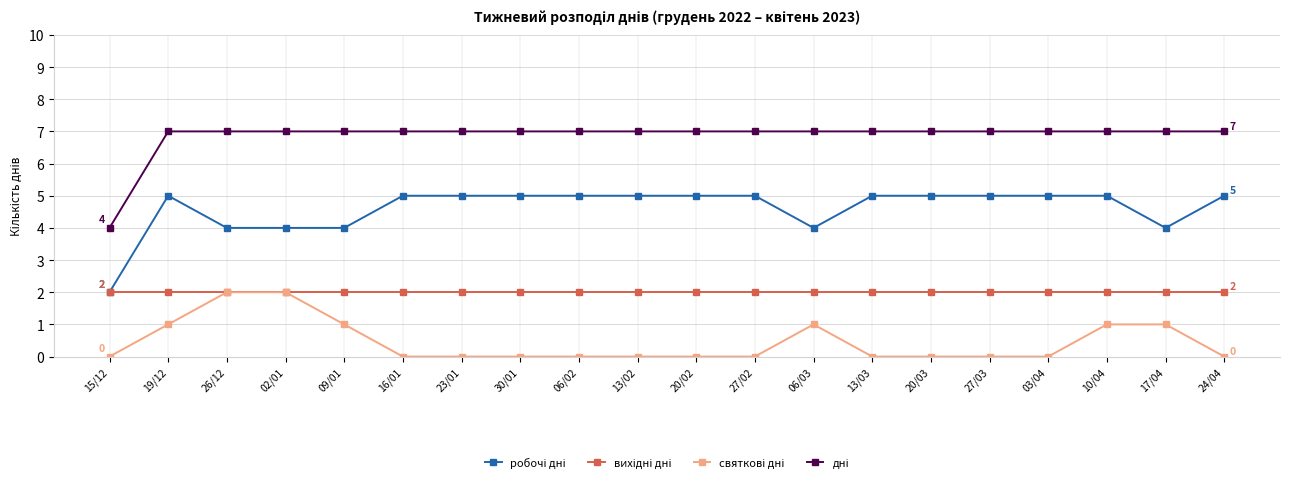

At how many categories does at least one series exceed 3?

20